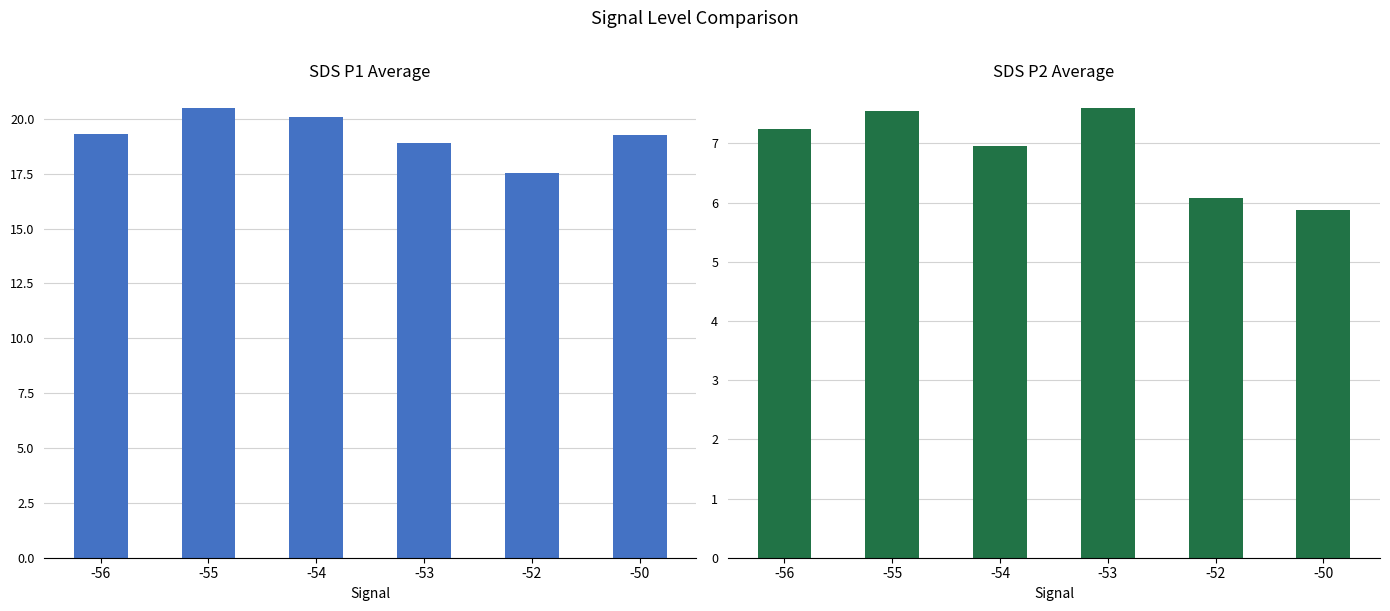

What is the value of the SDS_P1 bar at the 5th from the left?

17.6